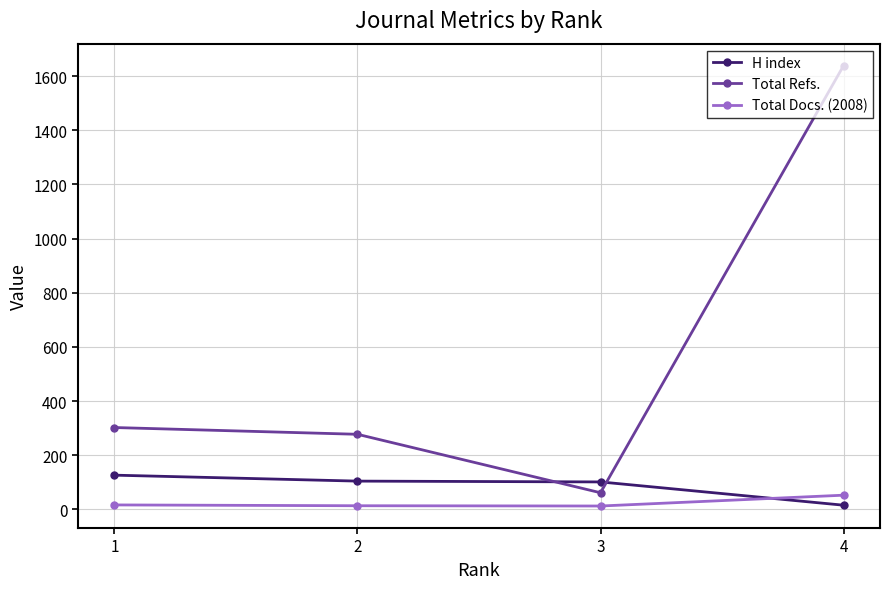

Rank the series by their maximum value, from highest to lowest.

Total Refs., H index, Total Docs. (2008)